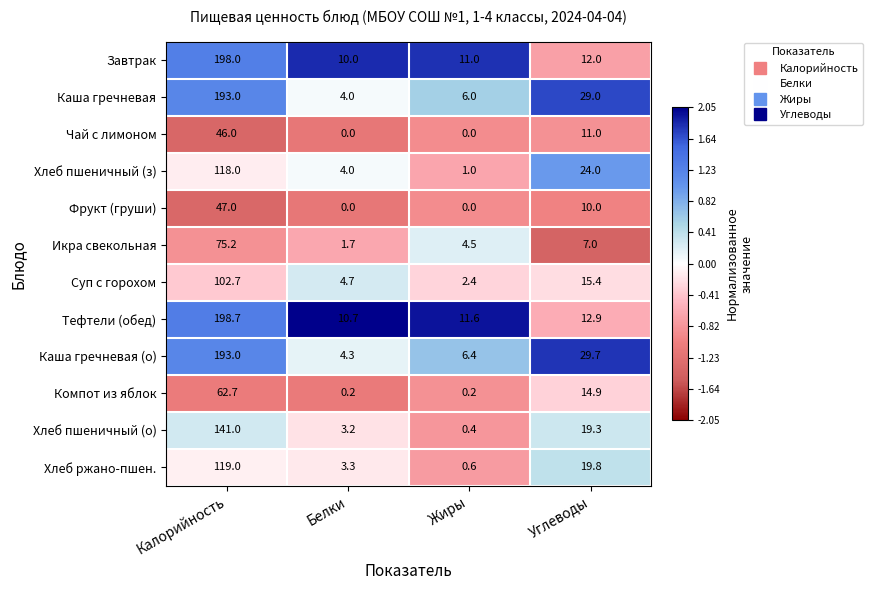

Which series has the largest range (max minus min)?

Каша гречневая